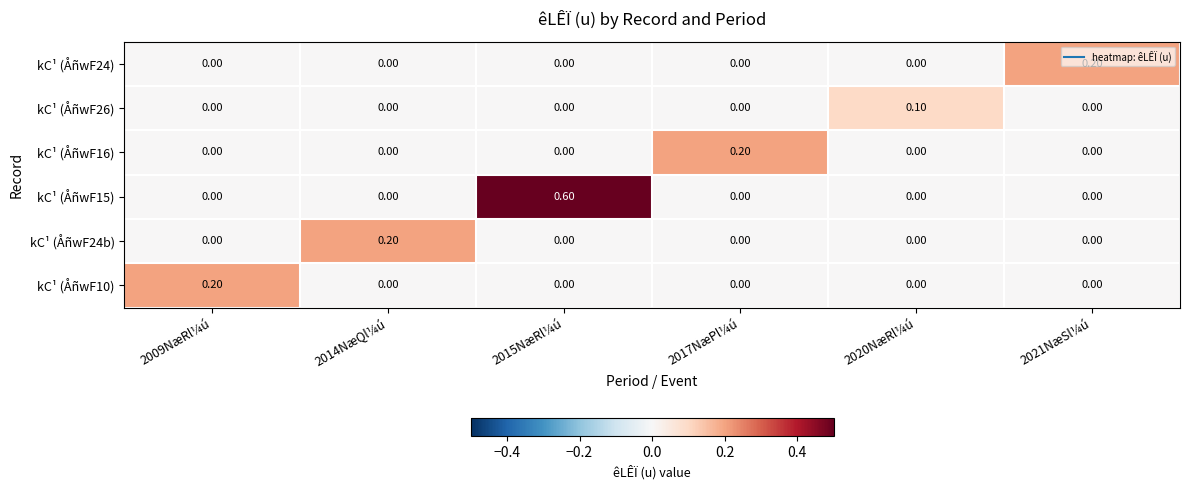

At how many categories does at least one series exceed 0?

6